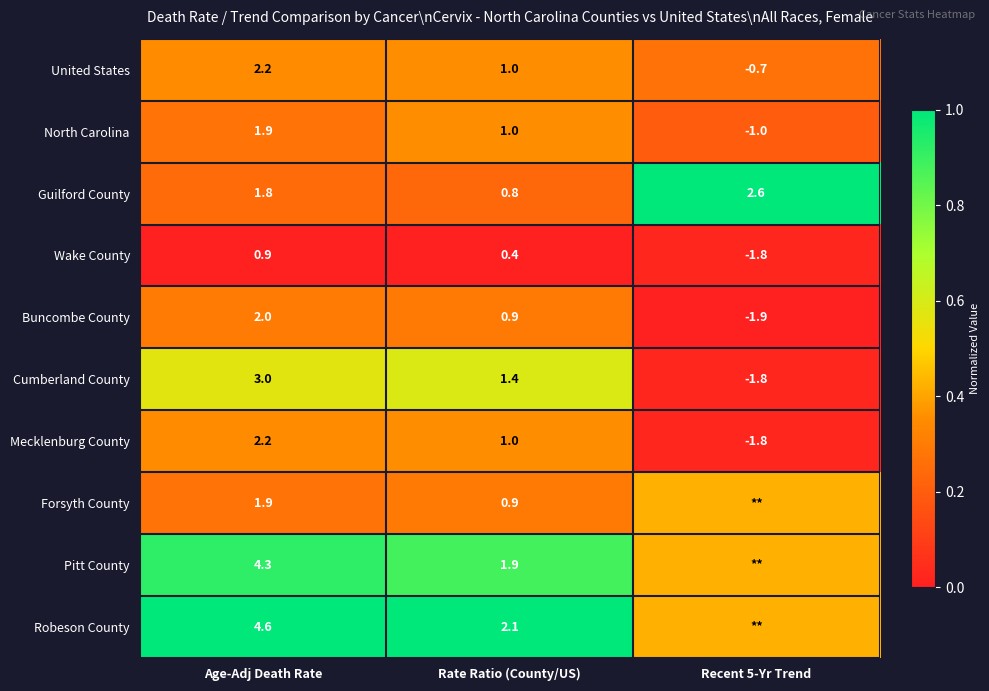

True or false: United States has a value of 0.1 at Recent 5-Yr Trend.

False